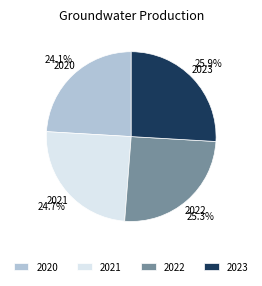

Which has a higher value, 2023 or 2022?

2023